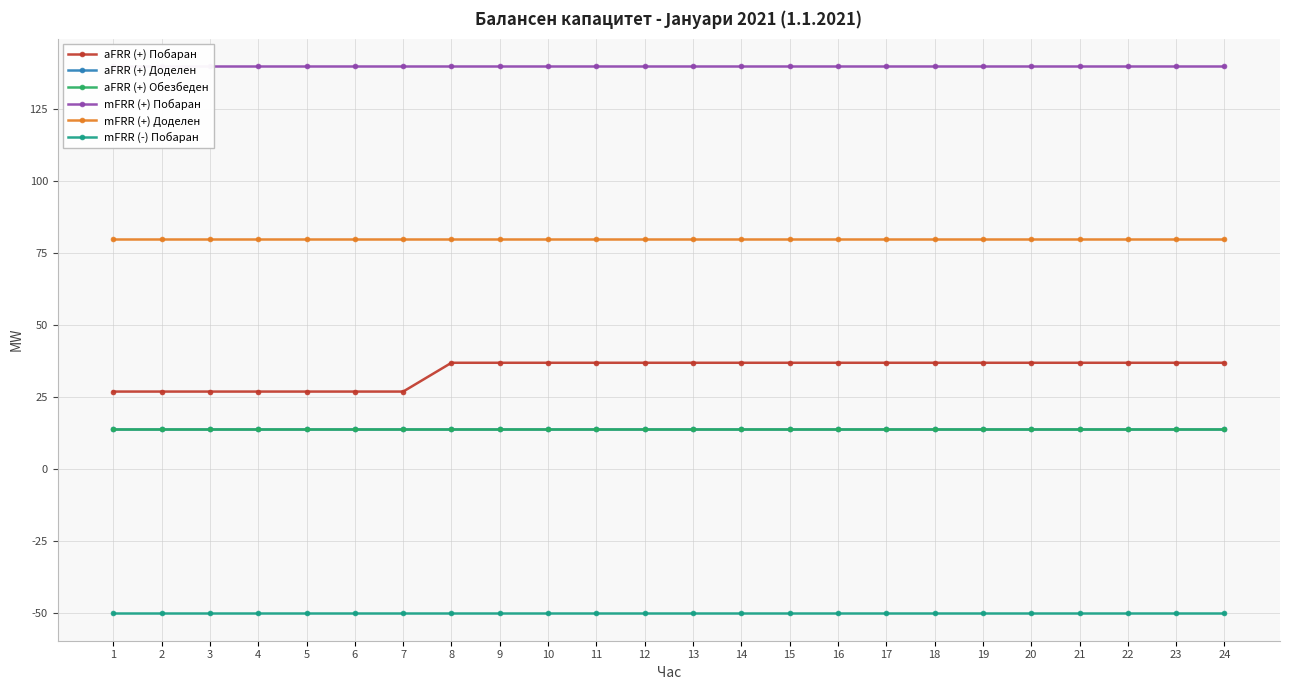

Reading left to right, list all the values displayed in this chart.

aFRR (+) Побаран: 27	27	27	27	27	27	27	37	37	37	37	37	37	37	37	37	37	37	37	37	37	37	37	37
aFRR (+) Доделен: 14	14	14	14	14	14	14	14	14	14	14	14	14	14	14	14	14	14	14	14	14	14	14	14
aFRR (+) Обезбеден: 14	14	14	14	14	14	14	14	14	14	14	14	14	14	14	14	14	14	14	14	14	14	14	14
mFRR (+) Побаран: 140	140	140	140	140	140	140	140	140	140	140	140	140	140	140	140	140	140	140	140	140	140	140	140
mFRR (+) Доделен: 80	80	80	80	80	80	80	80	80	80	80	80	80	80	80	80	80	80	80	80	80	80	80	80
mFRR (-) Побаран: -50	-50	-50	-50	-50	-50	-50	-50	-50	-50	-50	-50	-50	-50	-50	-50	-50	-50	-50	-50	-50	-50	-50	-50